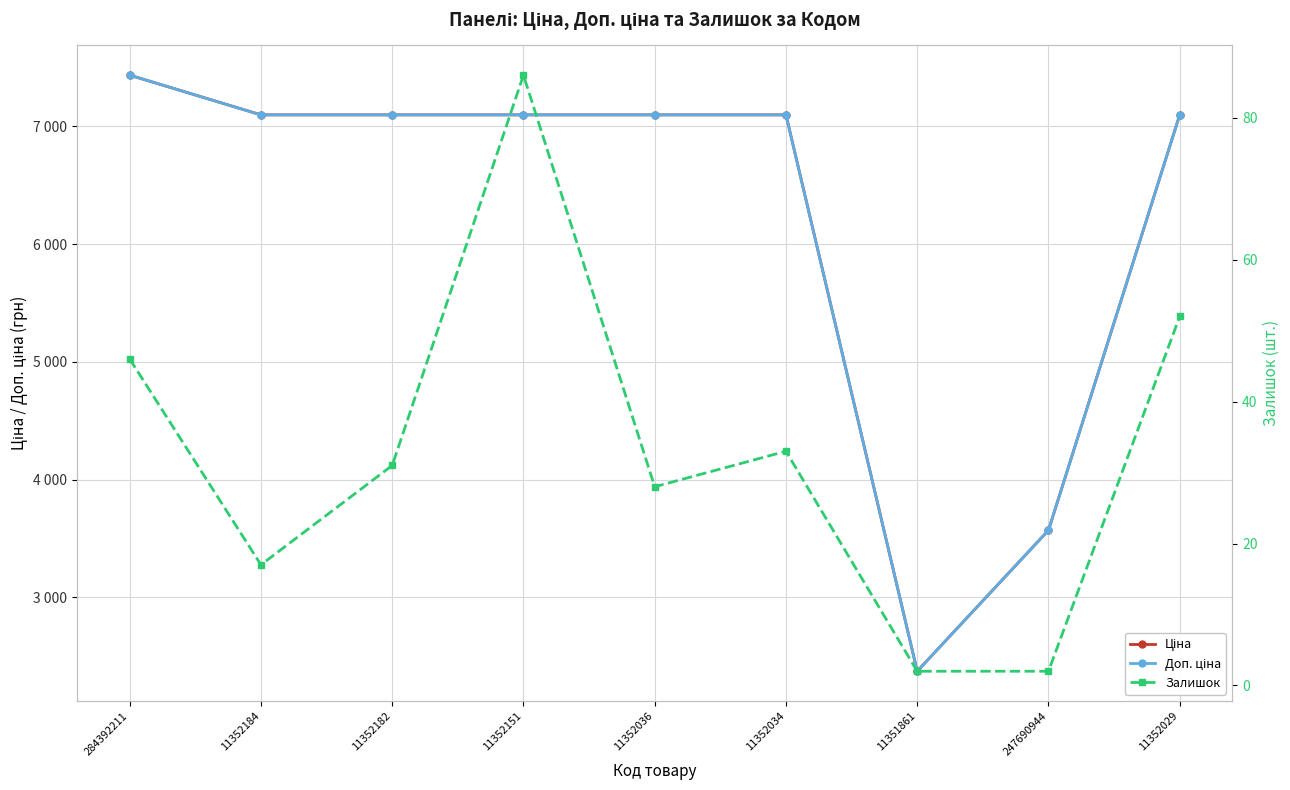

True or false: Залишок and Доп. ціна cross at least once.

False